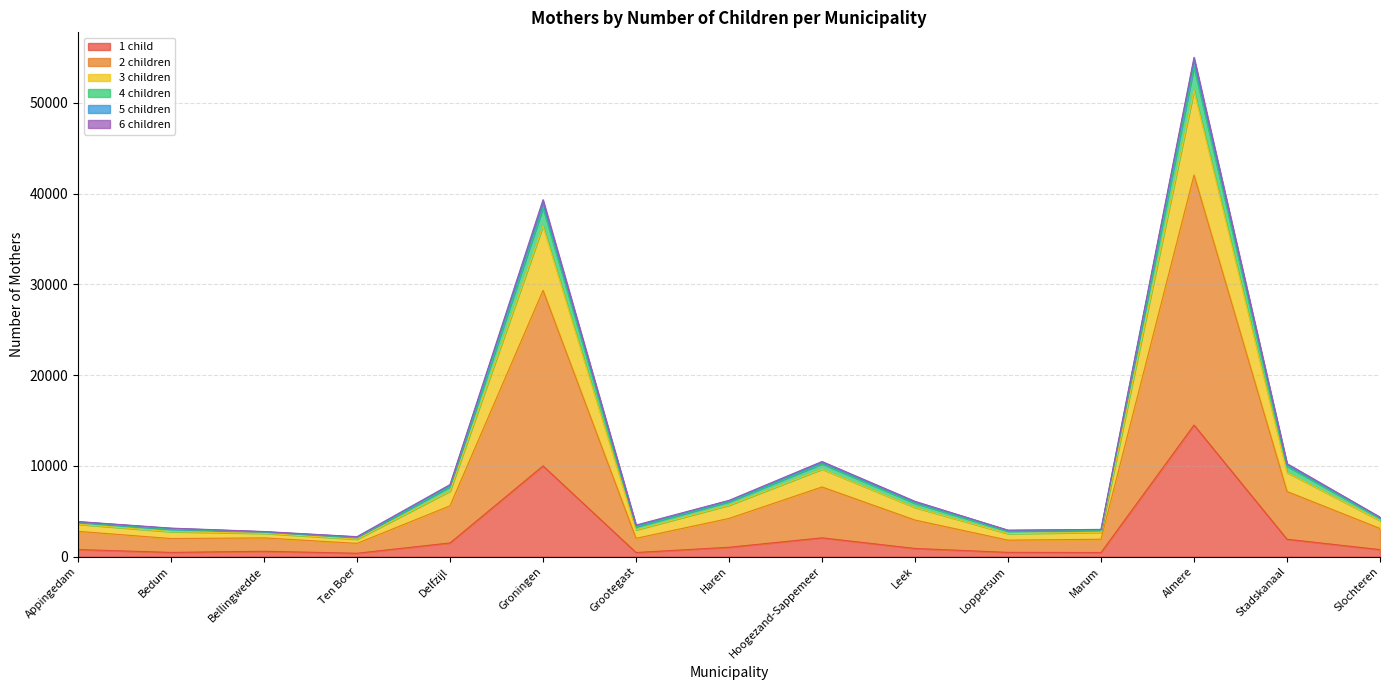

Which has a higher value, Haren or Hoogezand-Sappemeer?

Hoogezand-Sappemeer